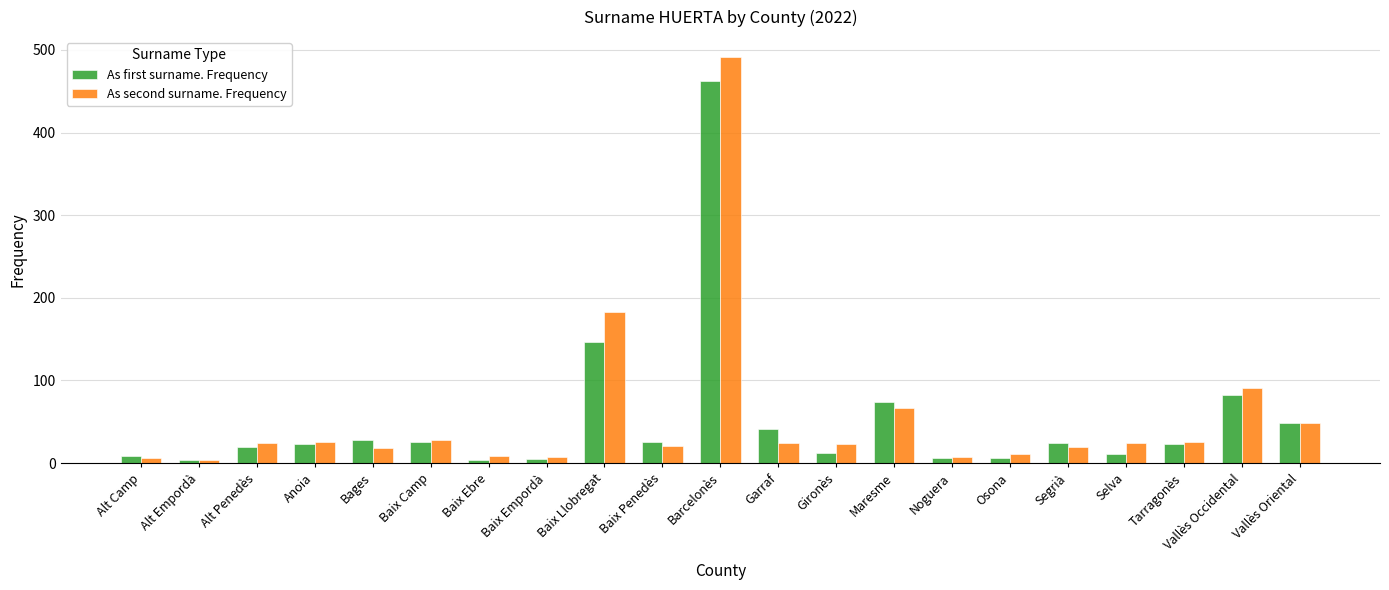

Which series has the largest range (max minus min)?

As second surname. Frequency